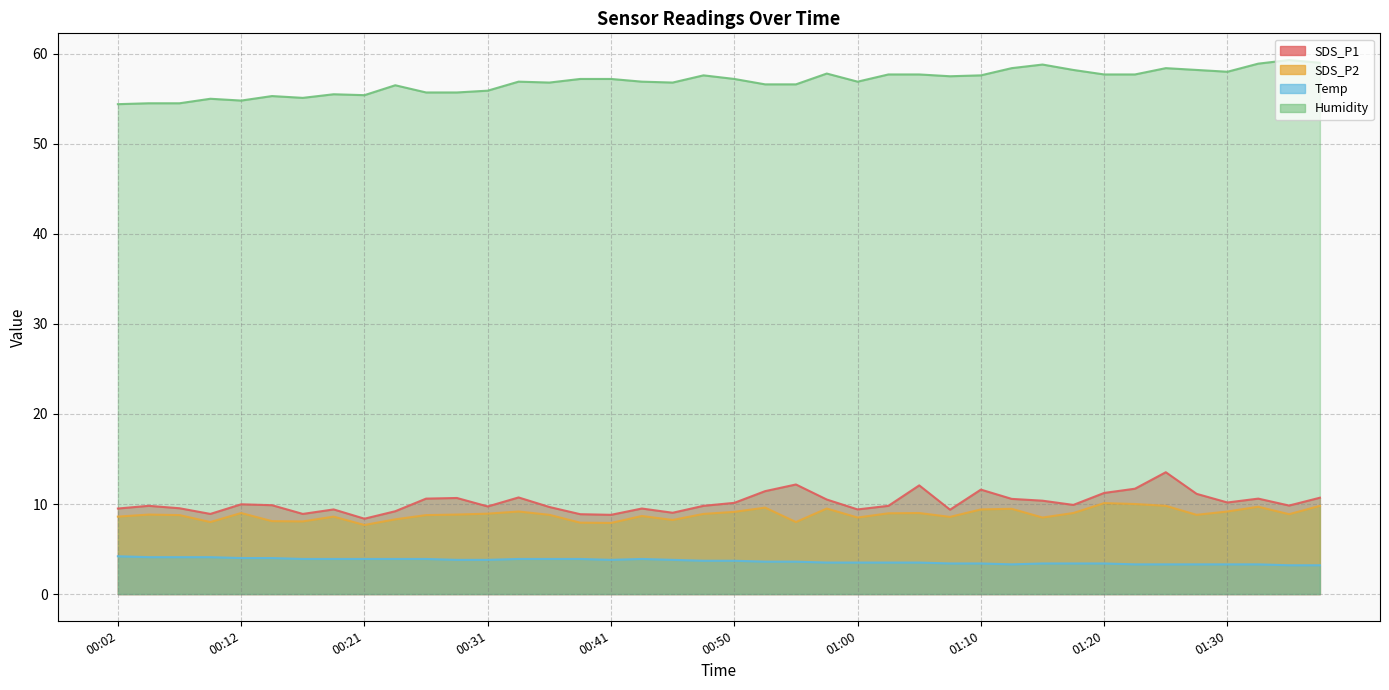

How many categories are shown in the chart?

40